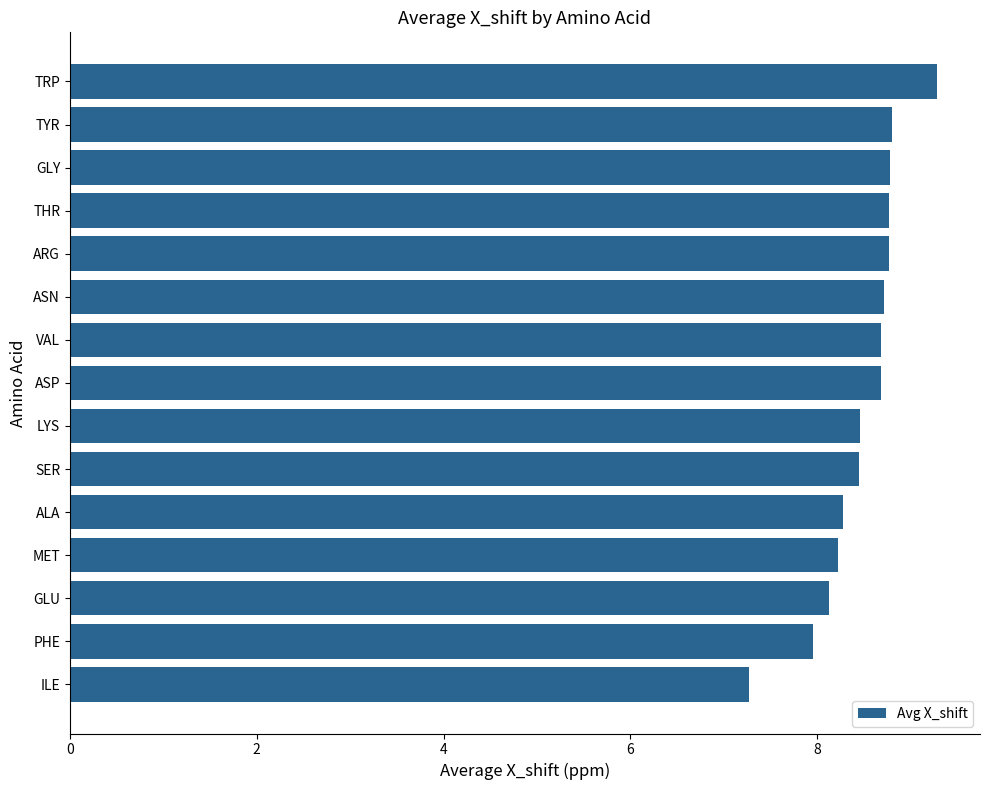

What is the minimum value shown in the chart?

7.3